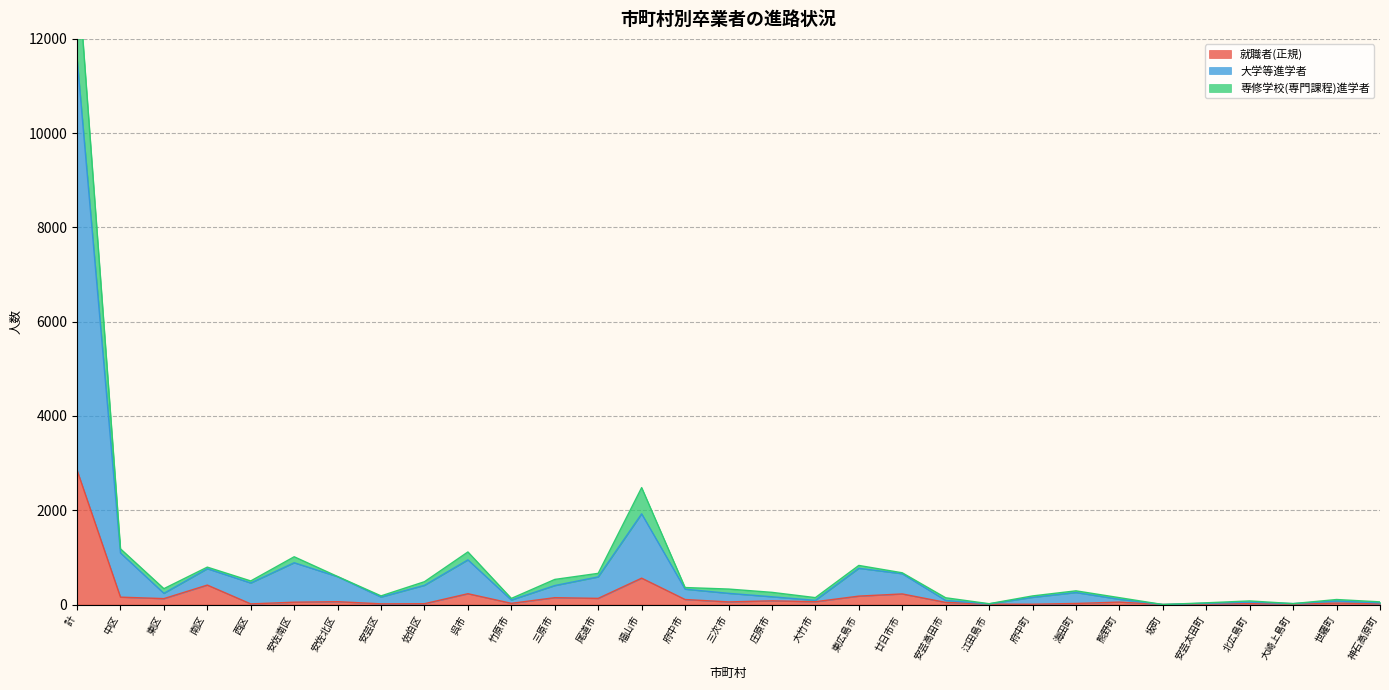

Between 安佐北区 and 中区, which is larger?

中区